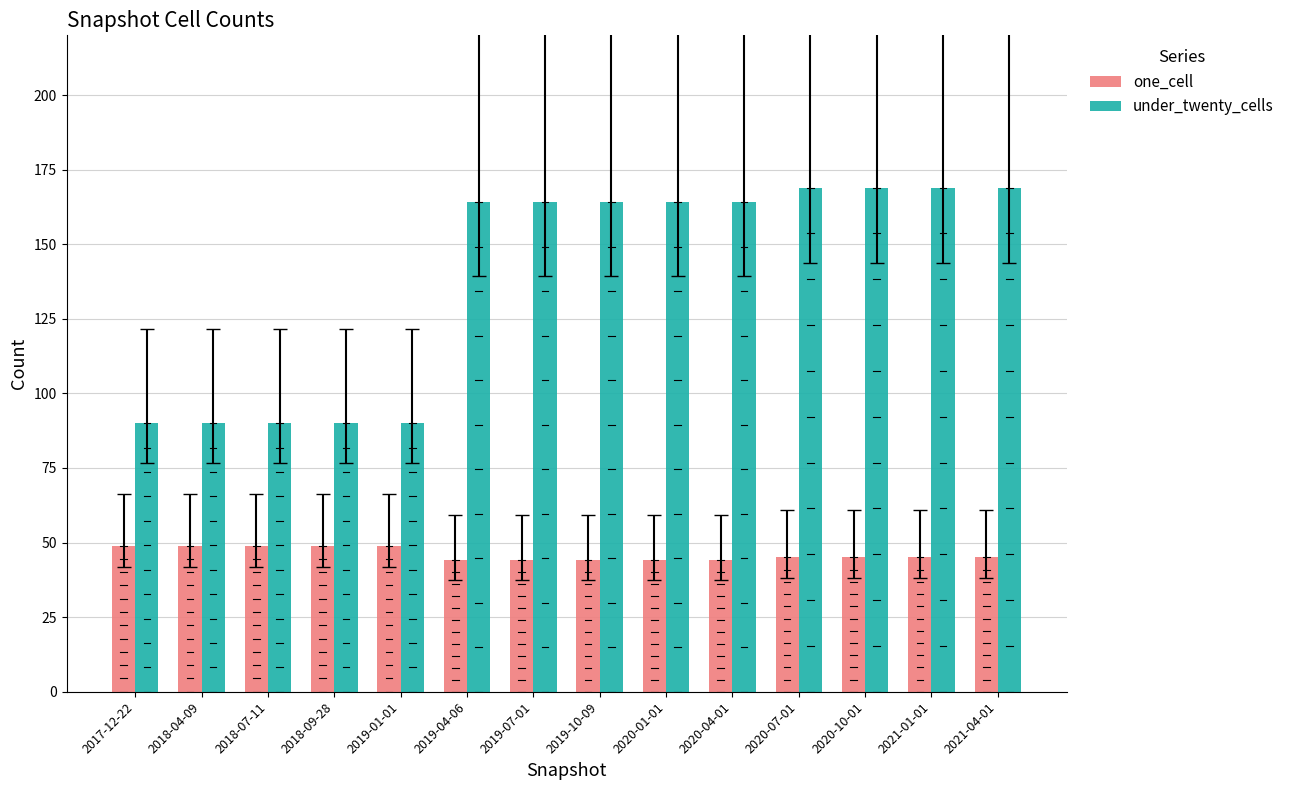

Reading left to right, extract all data points from this chart.

one_cell: 2017-12-22=49	2018-04-09=49	2018-07-11=49	2018-09-28=49	2019-01-01=49	2019-04-06=44	2019-07-01=44	2019-10-09=44	2020-01-01=44	2020-04-01=44	2020-07-01=45	2020-10-01=45	2021-01-01=45	2021-04-01=45
under_twenty_cells: 2017-12-22=90	2018-04-09=90	2018-07-11=90	2018-09-28=90	2019-01-01=90	2019-04-06=164	2019-07-01=164	2019-10-09=164	2020-01-01=164	2020-04-01=164	2020-07-01=169	2020-10-01=169	2021-01-01=169	2021-04-01=169